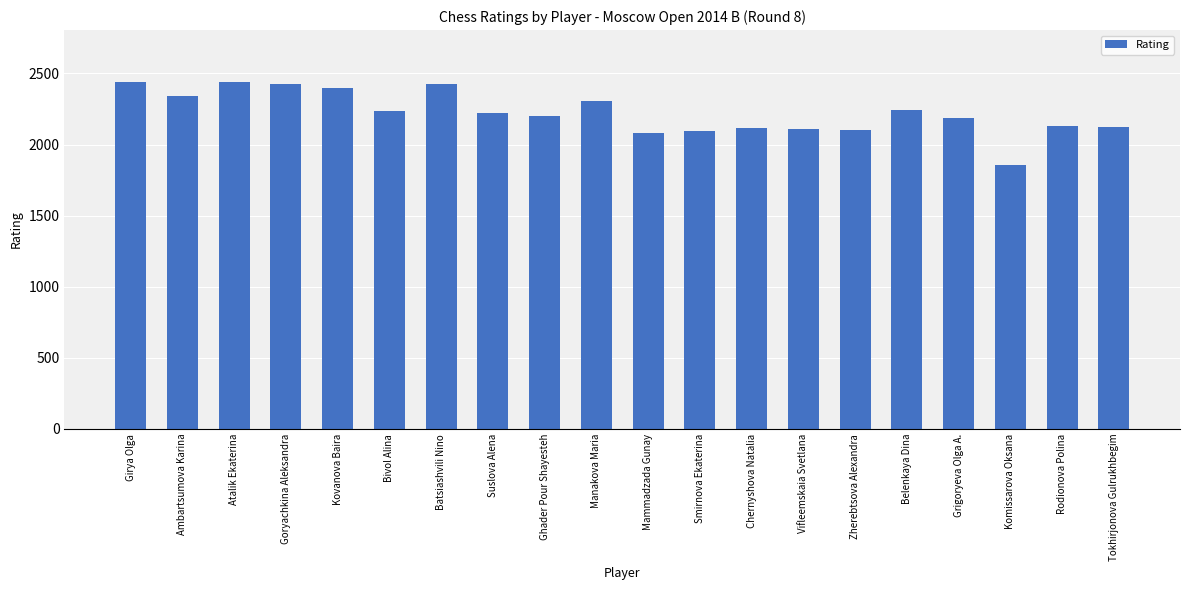

At which category does the chart reach its minimum across all series?

Komissarova Oksana